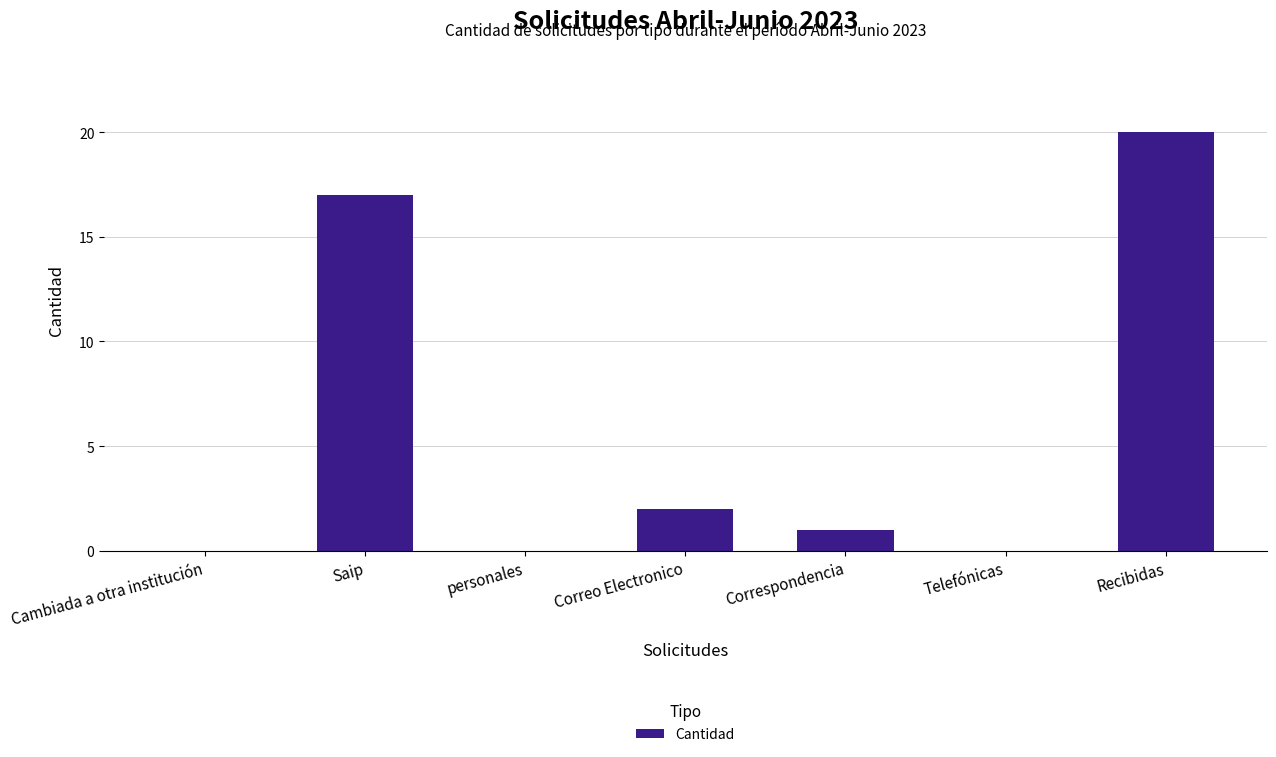

The value at Correo Electronico is 2. True or false?

True